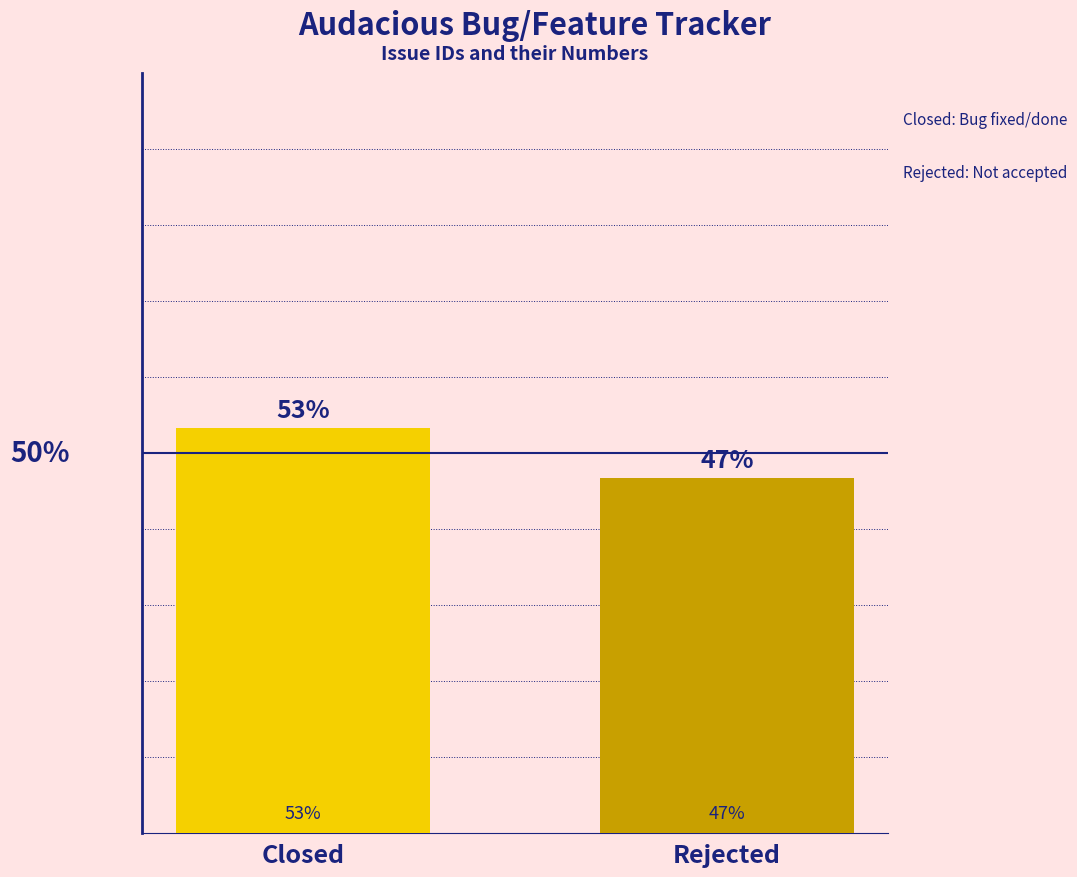

What is the average value?

50.0